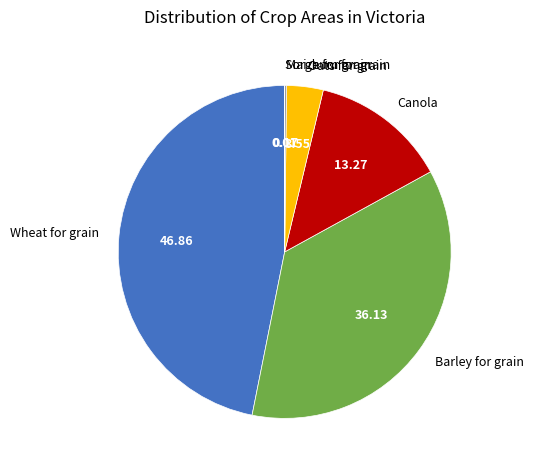

Approximately how many times larger is the value at Wheat for grain compared to Canola?

3.5